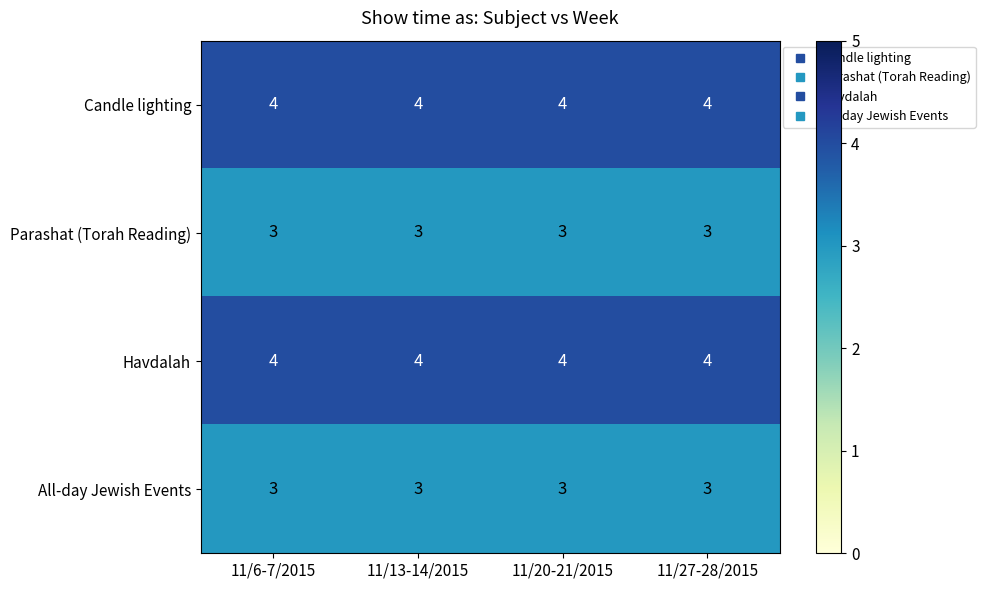

What is the sum of the Parashat (Torah Reading) values at 11/13-14/2015 and 11/27-28/2015?

6